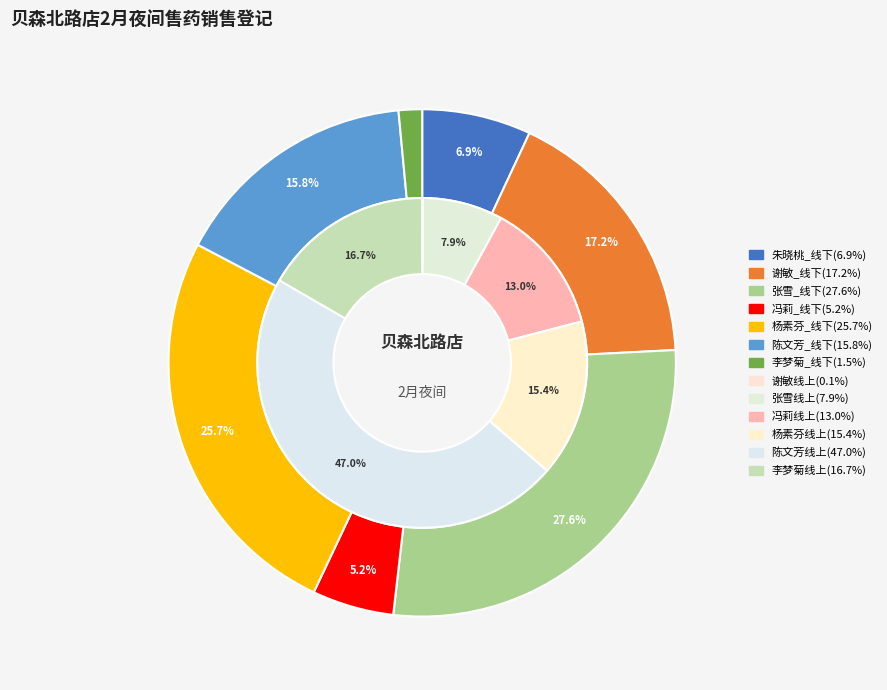

Count the number of slices in the pie.

6